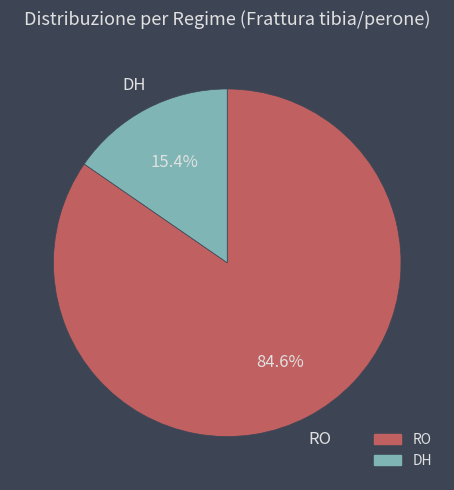

How many segments does this pie chart have?

2